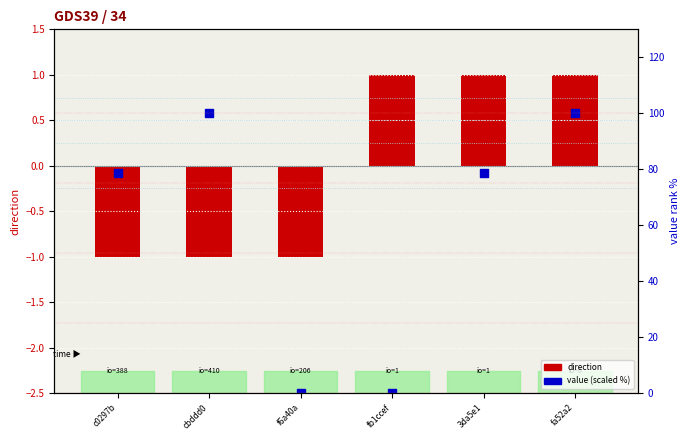

At which category is the sum across all series the highest?

fa52a2